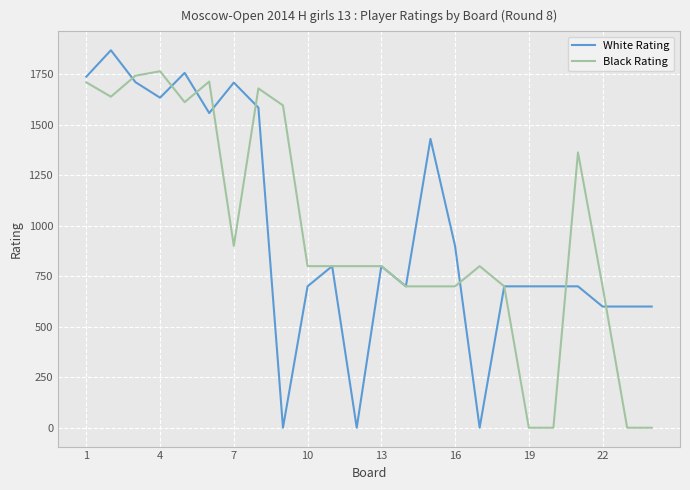

List the series in order of their peak value, lowest first.

Black Rating, White Rating